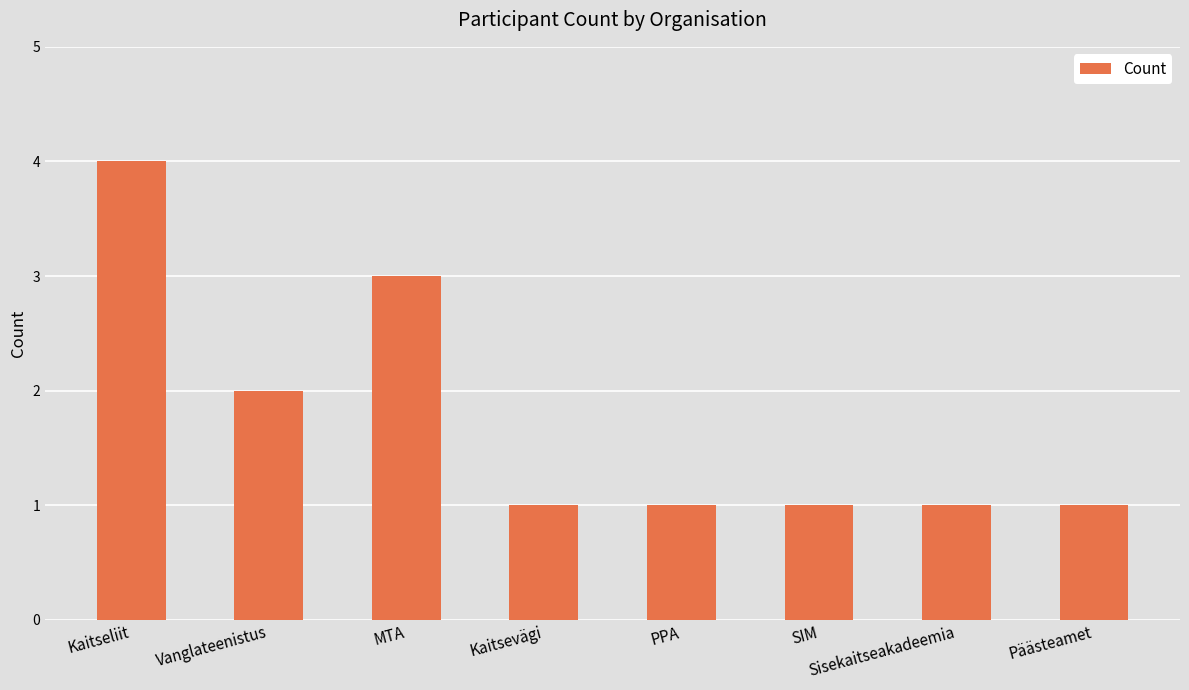

How many categories are shown in the chart?

8